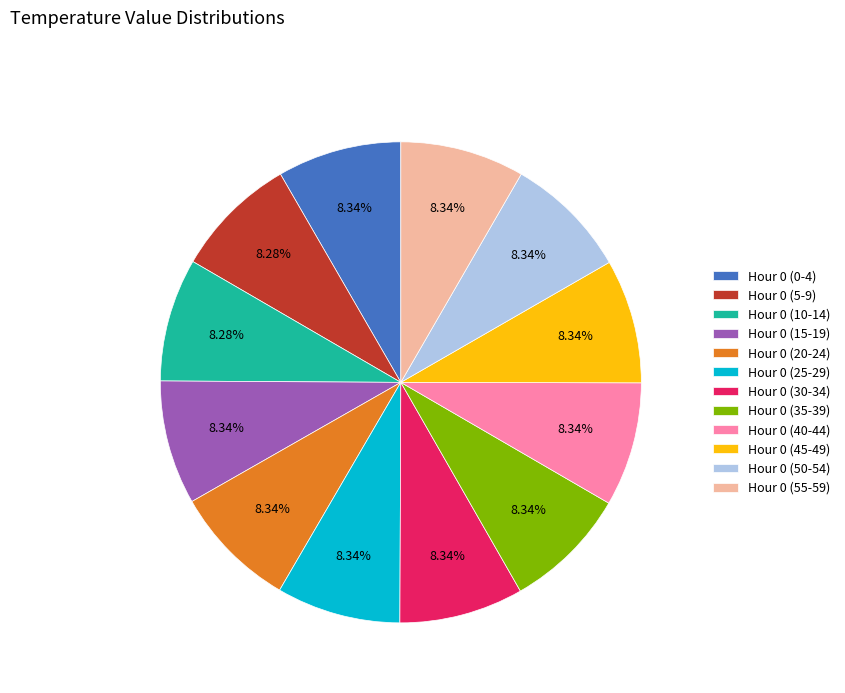

To the nearest percent, what portion does Hour 0 (0-4) represent?

8%